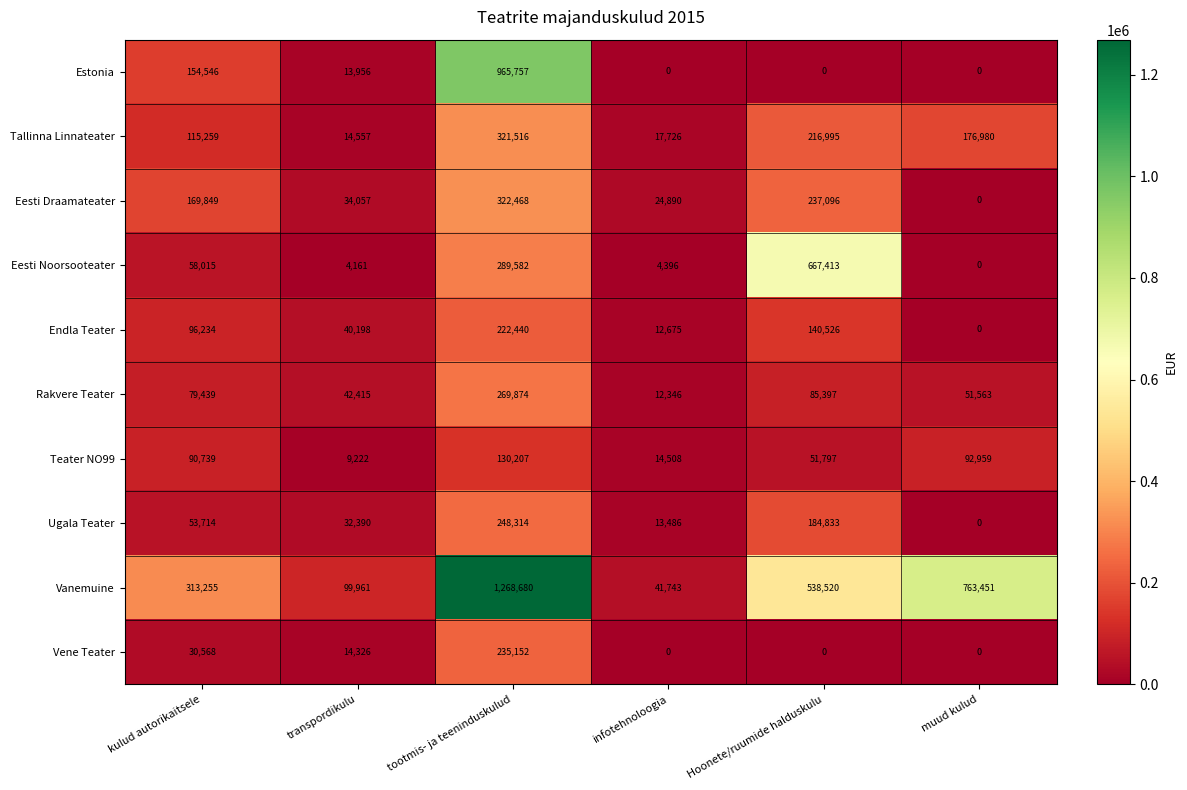

Rank the series at kulud autorikaitsele from lowest to highest value.

Vene Teater, Ugala Teater, Eesti Noorsooteater, Rakvere Teater, Teater NO99, Endla Teater, Tallinna Linnateater, Estonia, Eesti Draamateater, Vanemuine